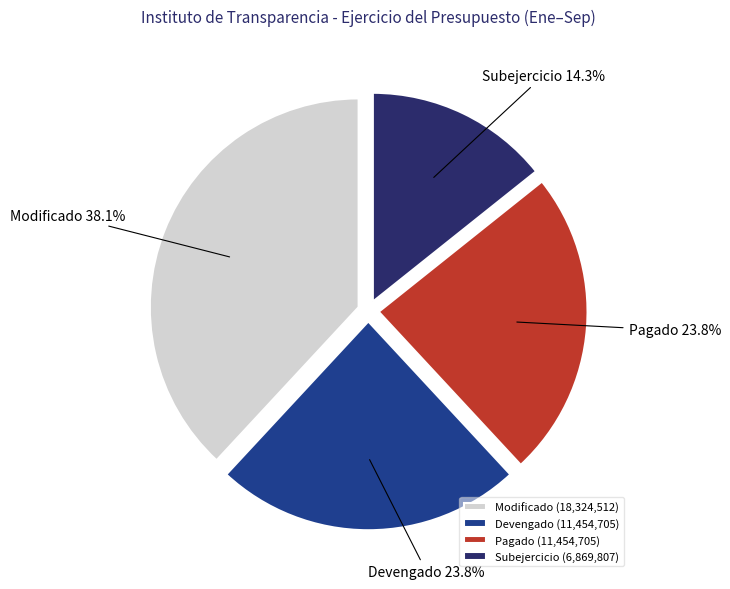

Count the number of slices in the pie.

4